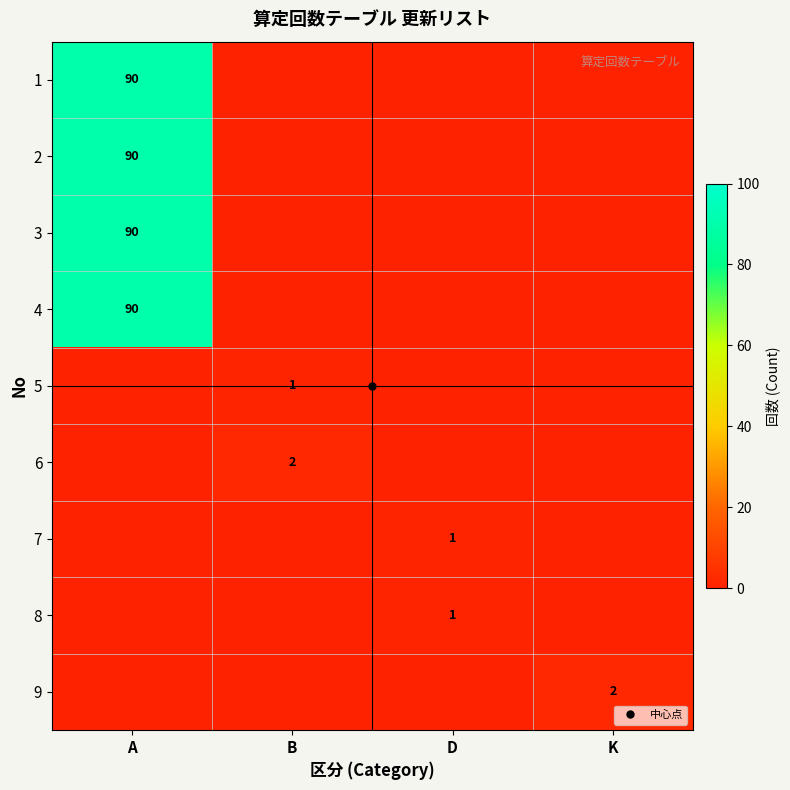

At which category is the sum across all series the highest?

A